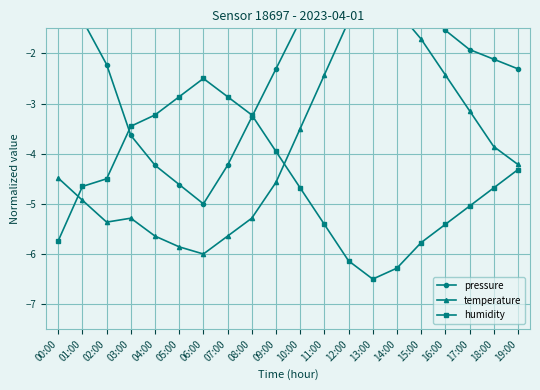

Reading right to left, what are all the values shown in this chart?

pressure: -2.3	-2.1	-1.9	-1.5	-1.2	-0.6	-0.2	0.0	-0.4	-1.3	-2.3	-3.3	-4.2	-5.0	-4.6	-4.2	-3.6	-2.2	-1.3	-0.9
temperature: -4.2	-3.9	-3.1	-2.4	-1.7	-1.1	-1.0	-1.4	-2.4	-3.5	-4.6	-5.3	-5.6	-6.0	-5.9	-5.6	-5.3	-5.4	-4.9	-4.5
humidity: -4.3	-4.7	-5.0	-5.4	-5.8	-6.3	-6.5	-6.1	-5.4	-4.7	-4.0	-3.2	-2.9	-2.5	-2.9	-3.2	-3.5	-4.5	-4.7	-5.7